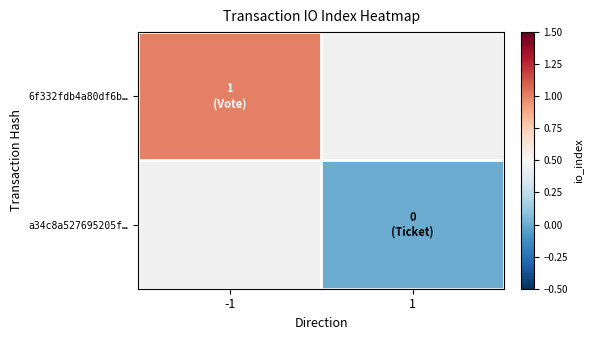

Which category has the lowest value in the 6f332fdb4a80df6b… series?

-1